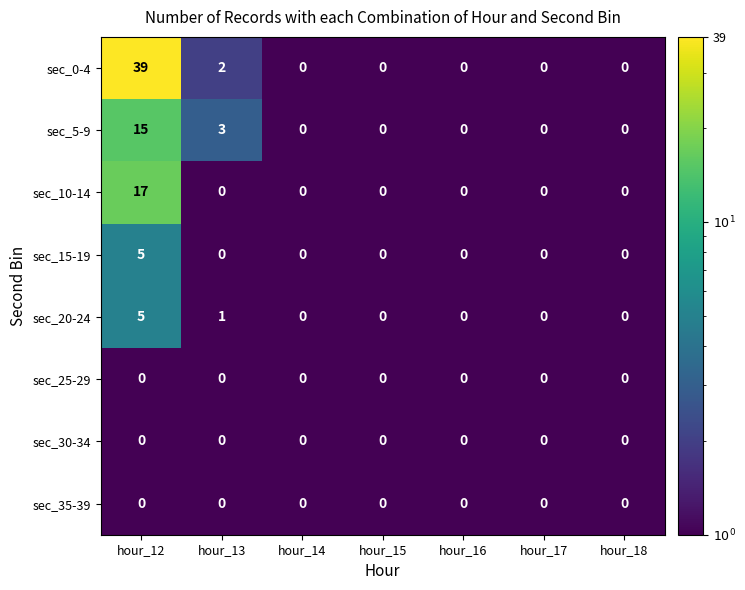

What is the average value of the sec_5-9 series?

3